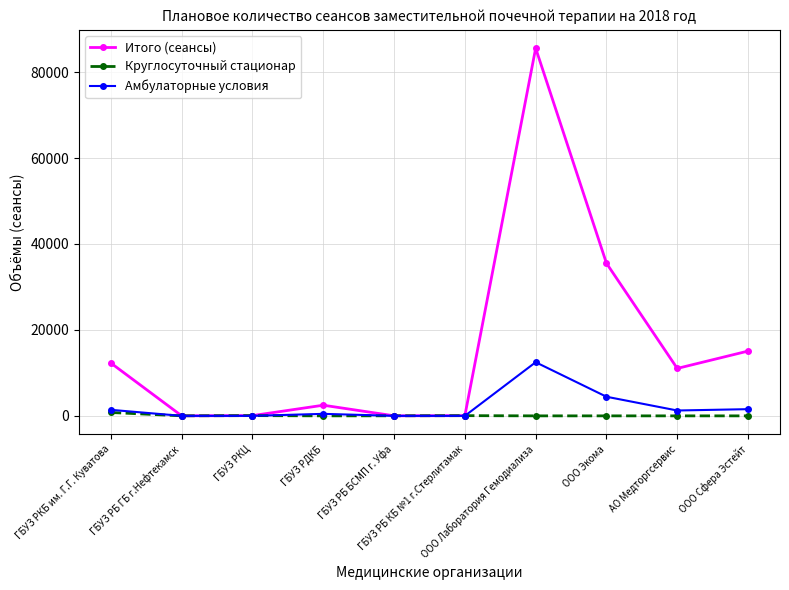

What is the value of the Итого (сеансы) point at the 10th from the left?

15076